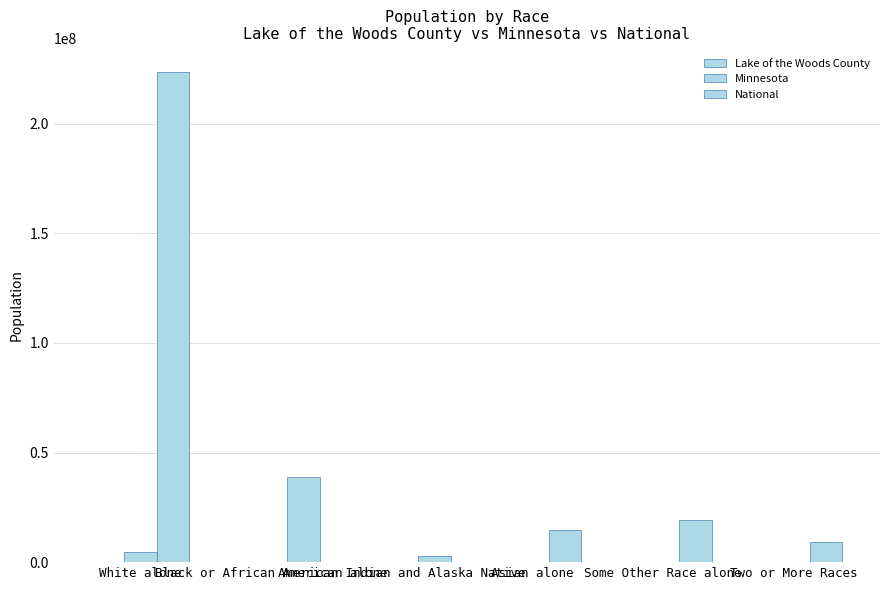

What is the label of the 2nd bar from the right?

Some Other Race alone